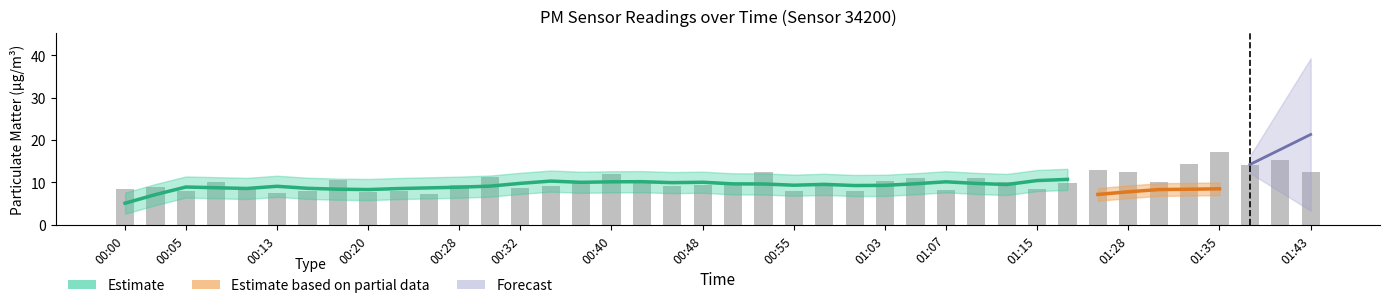

Approximately how many times larger is the value at 00:42 compared to 00:18?

0.9